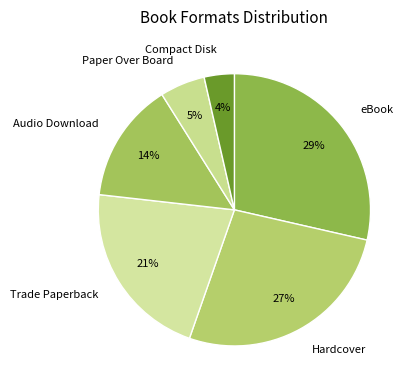

Between Compact Disk and Hardcover, which is larger?

Hardcover